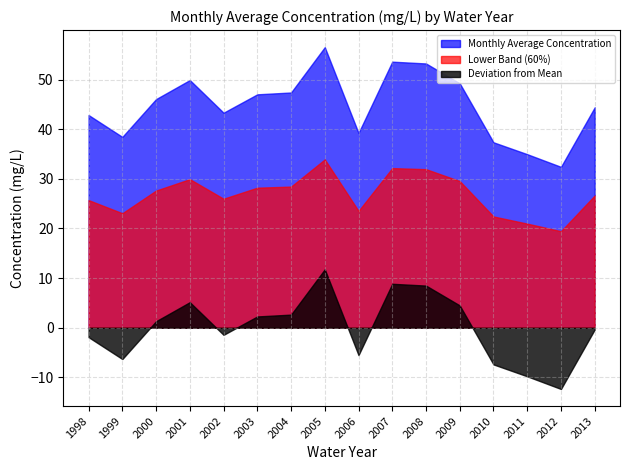

Reading right to left, list all the values displayed in this chart.

2013=44.4	2012=32.4	2011=35.0	2010=37.4	2009=49.3	2008=53.3	2007=53.6	2006=39.2	2005=56.5	2004=47.4	2003=47.0	2002=43.3	2001=49.9	2000=46.1	1999=38.5	1998=42.9